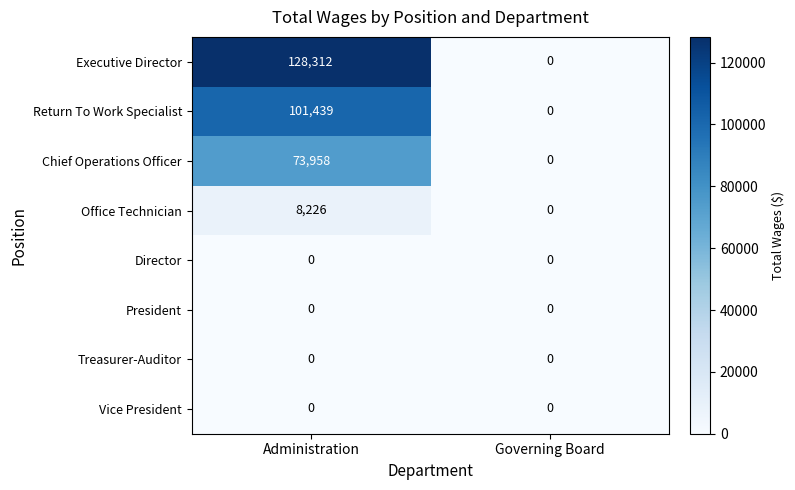

What is the difference between the Executive Director values at Governing Board and Administration?

128312